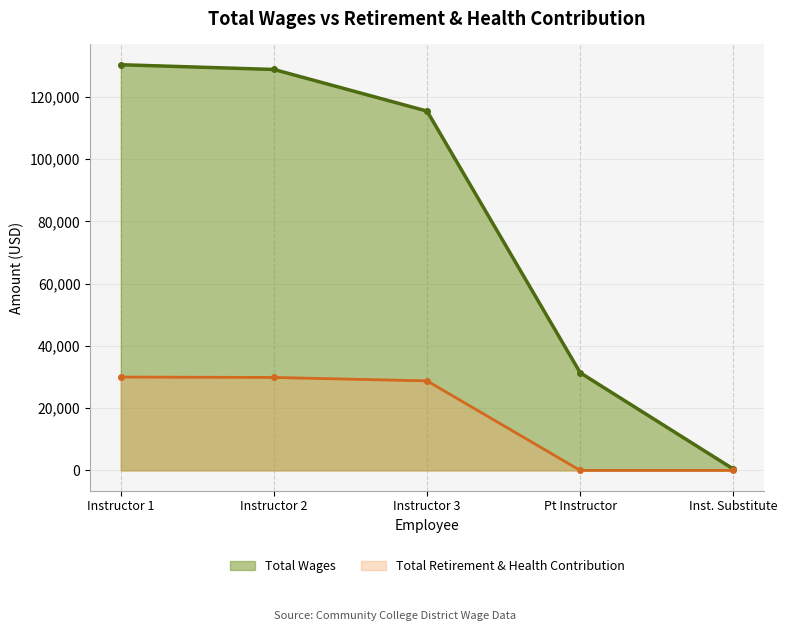

How many lines are shown in the chart?

2